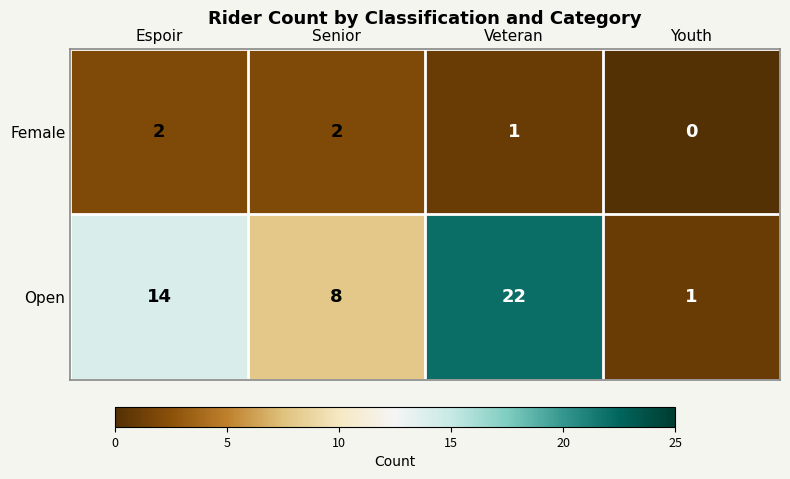

Reading left to right, list all the values displayed in this chart.

Female: 2	2	1	0
Open: 14	8	22	1